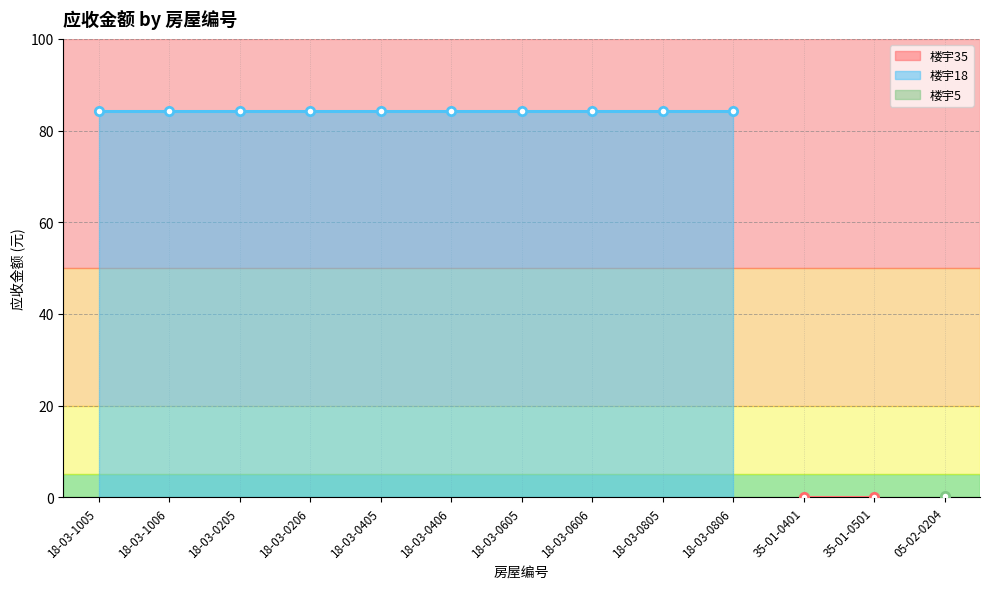

How many values exceed 84?

10